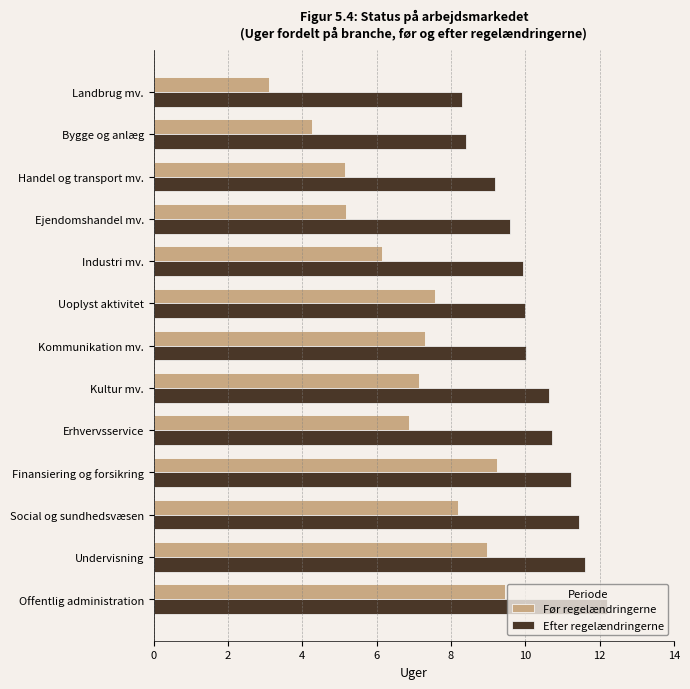

At how many categories does at least one series exceed 5?

13